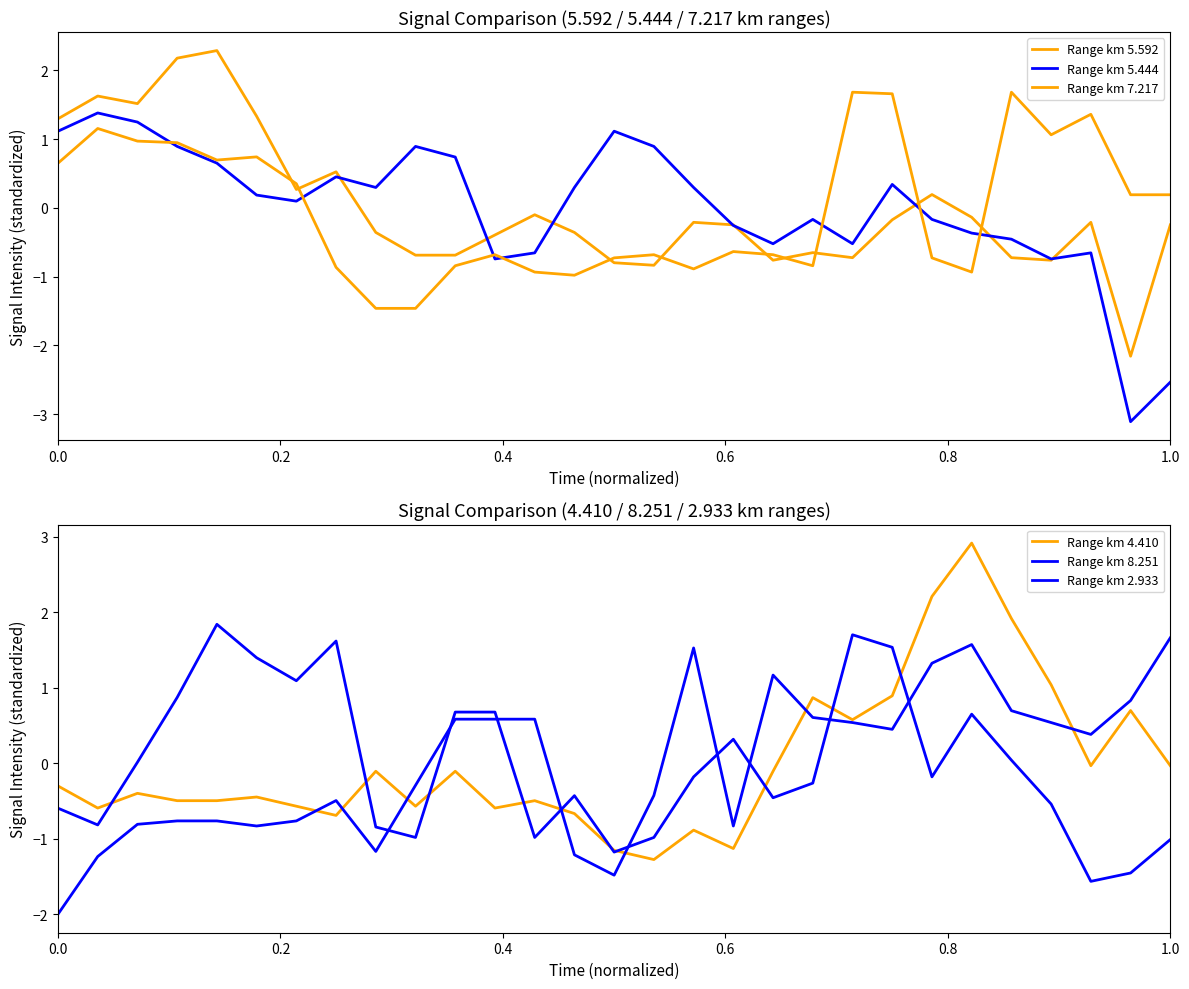

Does the chart have visible grid lines?

No